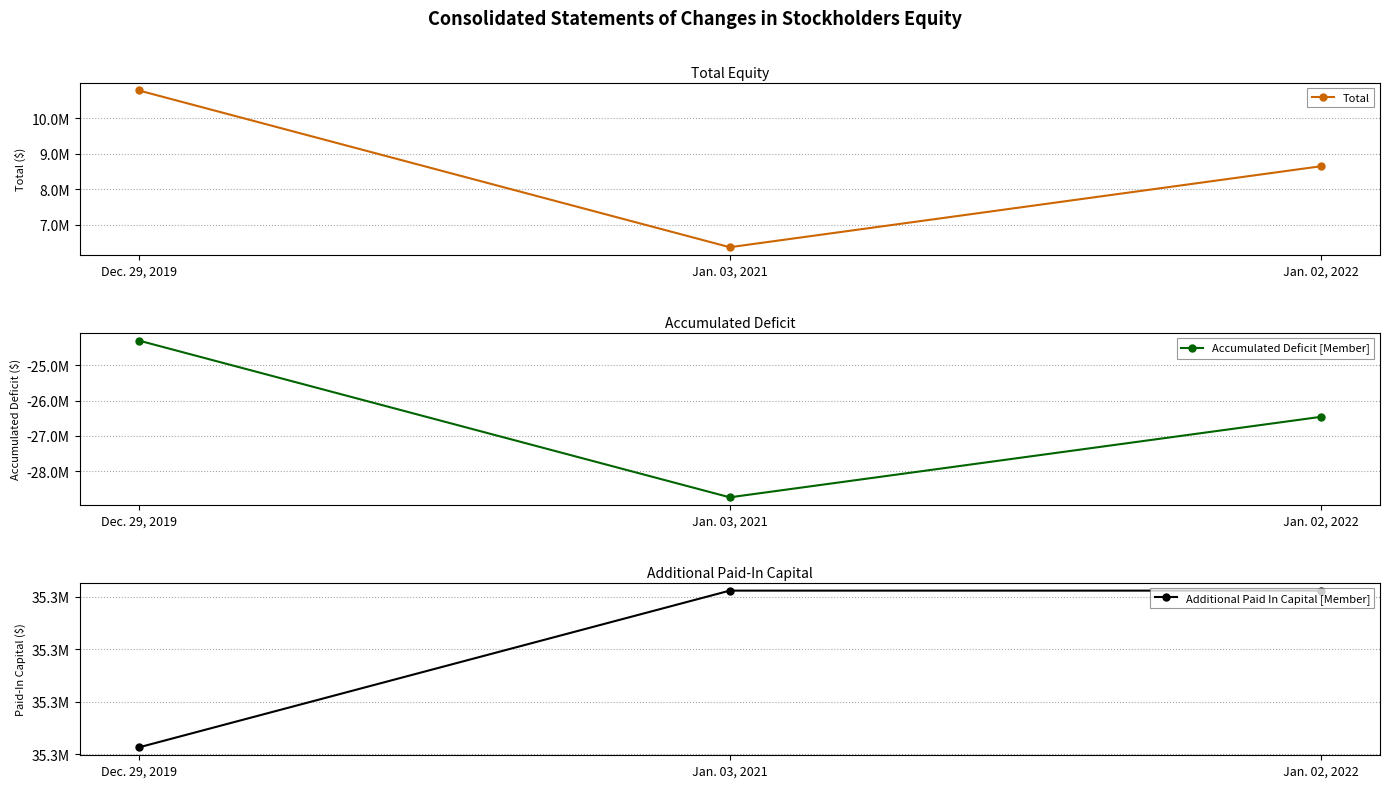

How many Accumulated Deficit [Member] values are between -28734670 and -24301203?

3